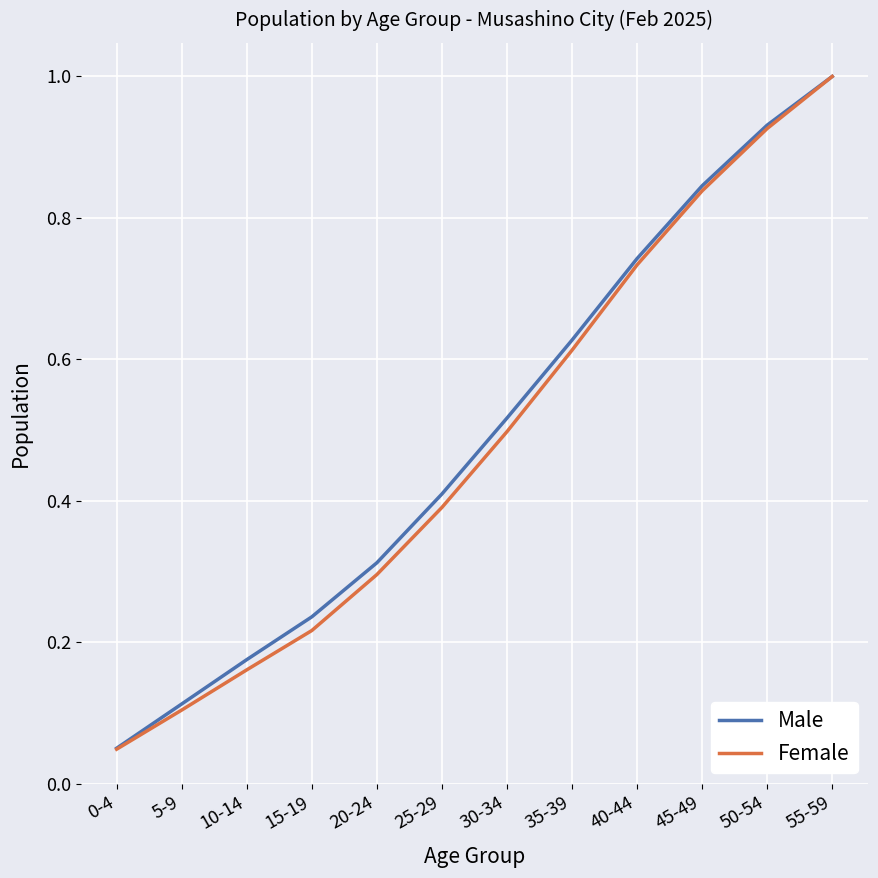

The value of Female at 10-14 is 0.1. True or false?

False